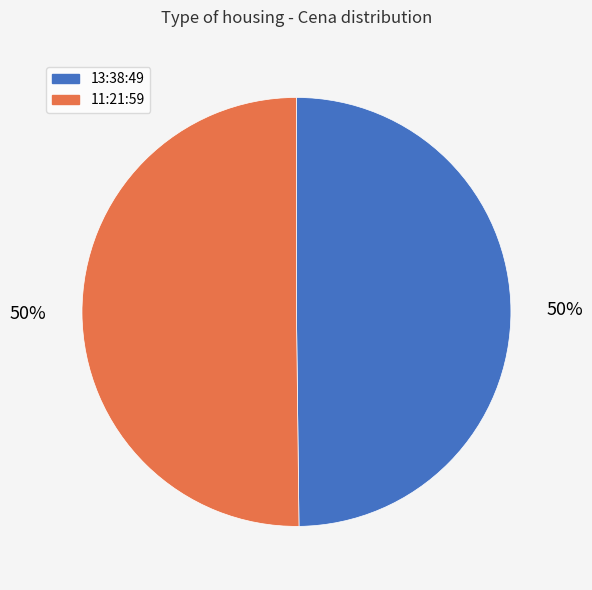

To the nearest percent, what is the average slice percentage?

50%